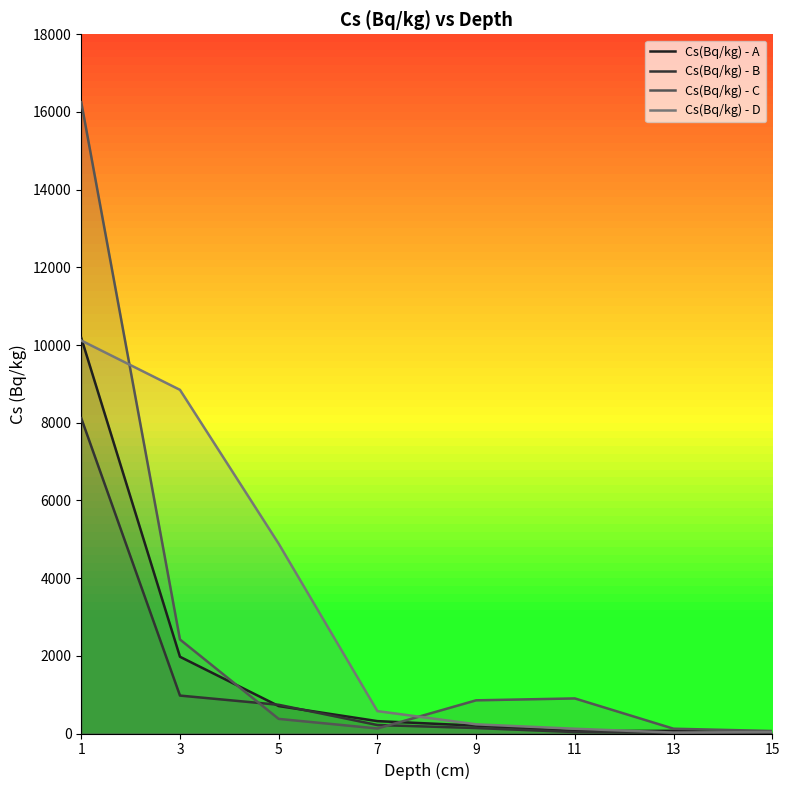

What is the value of the Cs(Bq/kg) - A point at the 2nd from the left?

1975.7